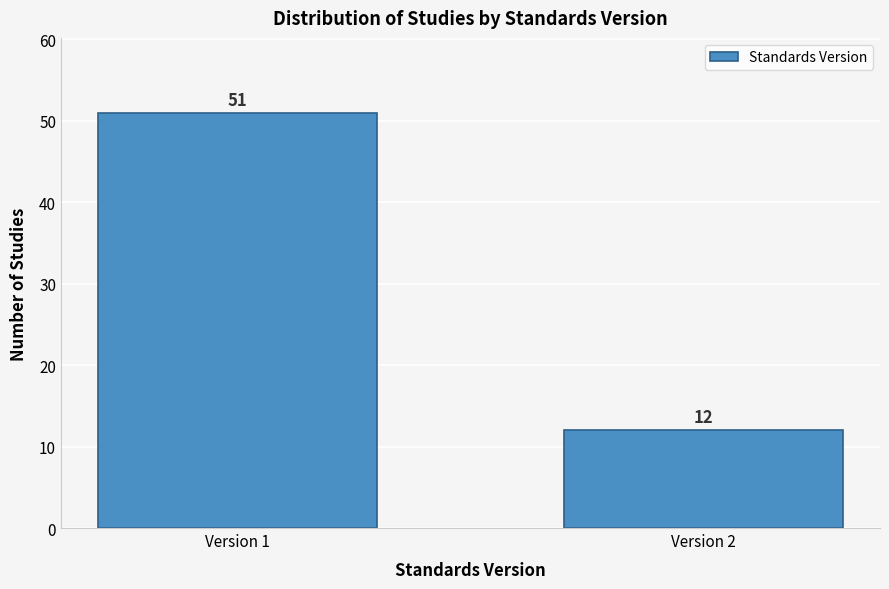

Reading left to right, what are all the values shown in this chart?

51	12